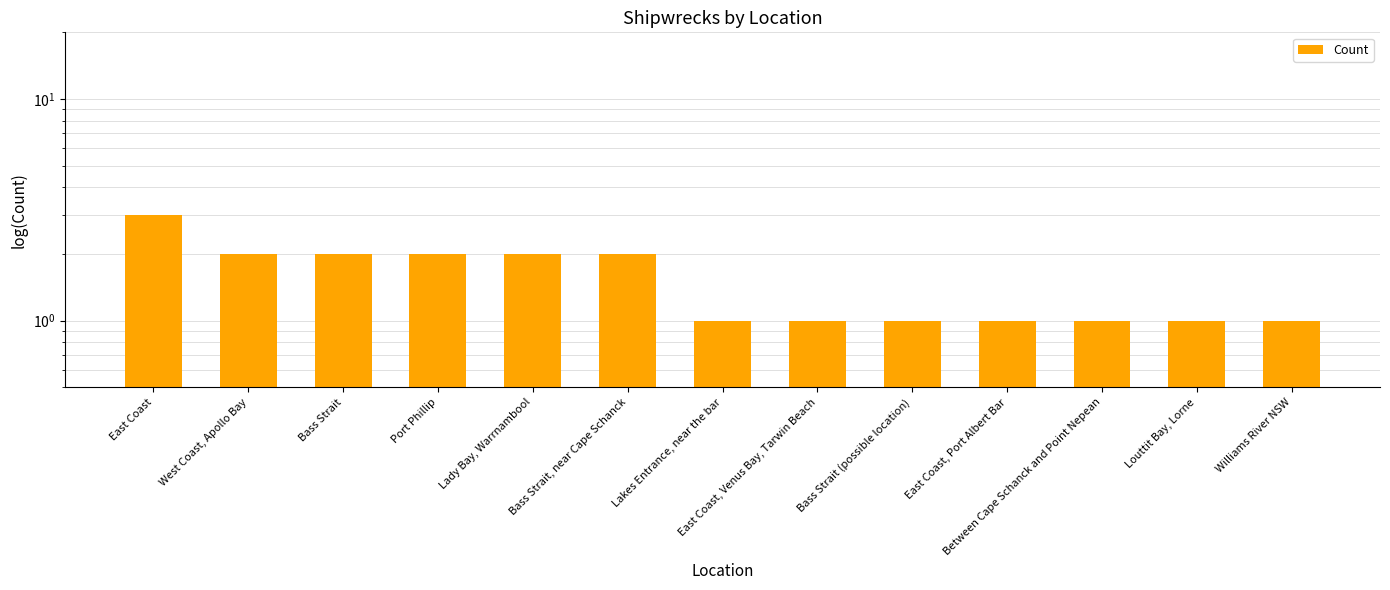

Is it true that the value at Lady Bay, Warrnambool is 2?

True